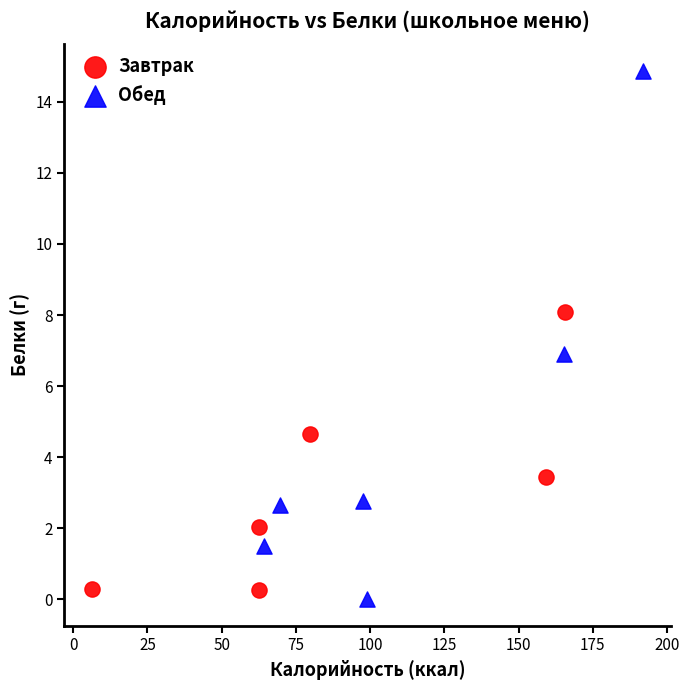

Which series reaches the maximum Y coordinate?

Обед